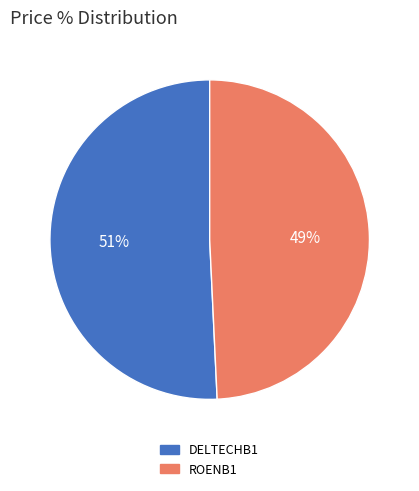

Do DELTECHB1 and ROENB1 together represent more than half of the pie?

Yes